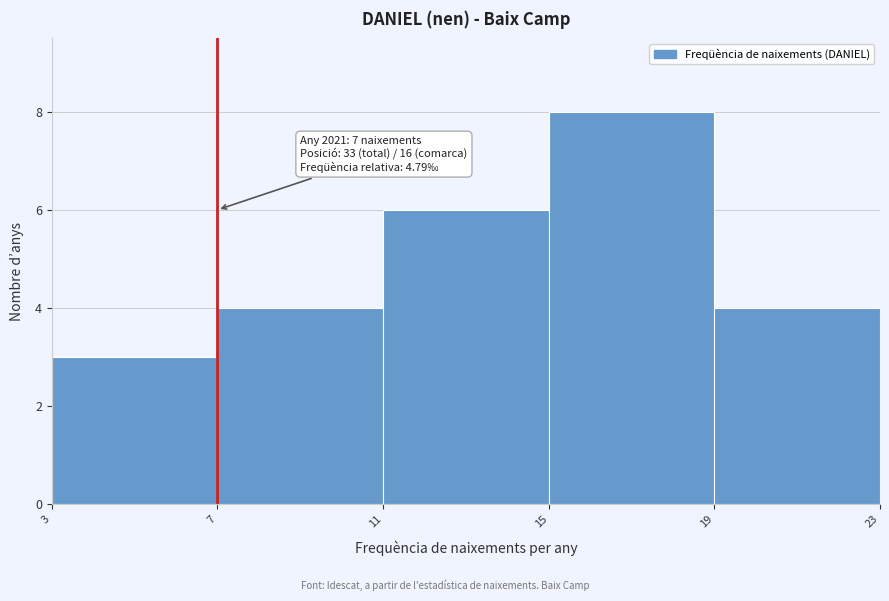

Over which range of the x-axis is the bar tallest?

15 to 19